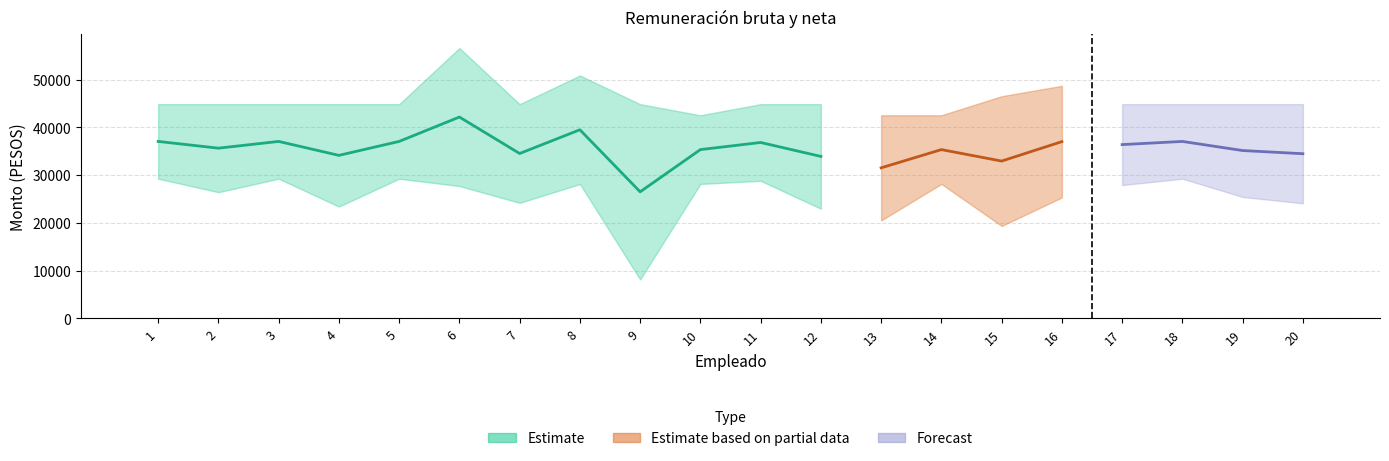

The value at 19 is 8.5. True or false?

True